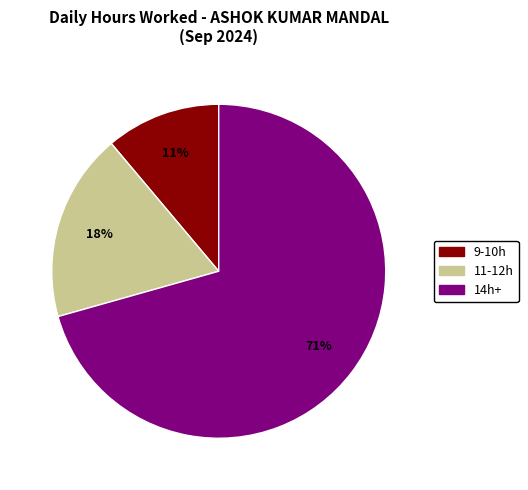

To the nearest percent, what is the average slice percentage?

33%